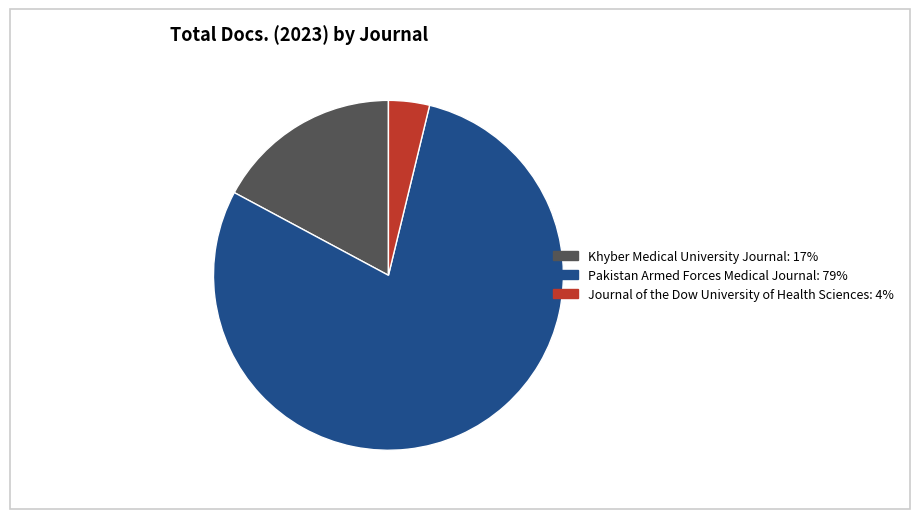

Rank the categories by value from lowest to highest.

Journal of the Dow University of Health Sciences, Khyber Medical University Journal, Pakistan Armed Forces Medical Journal